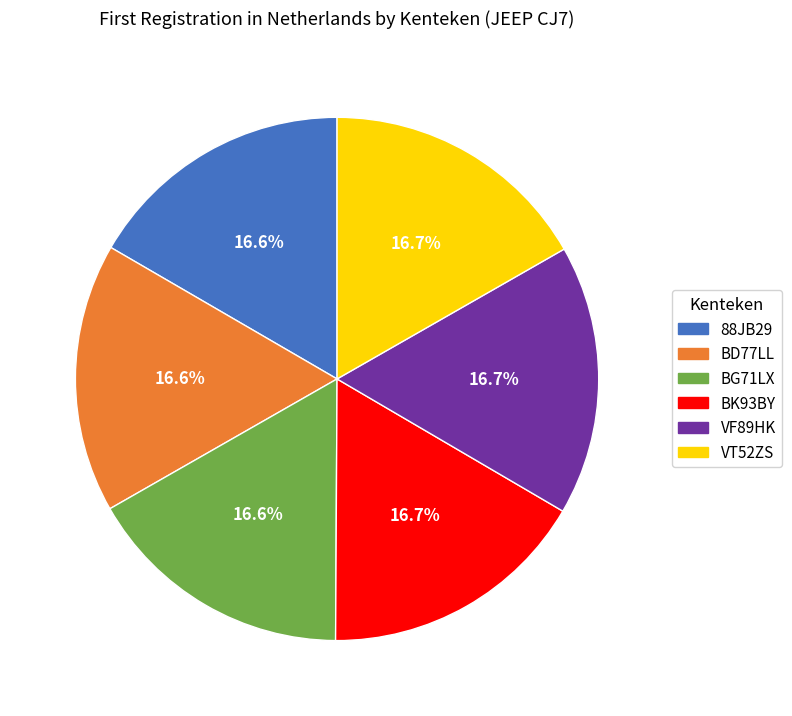

Count the number of slices in the pie.

6